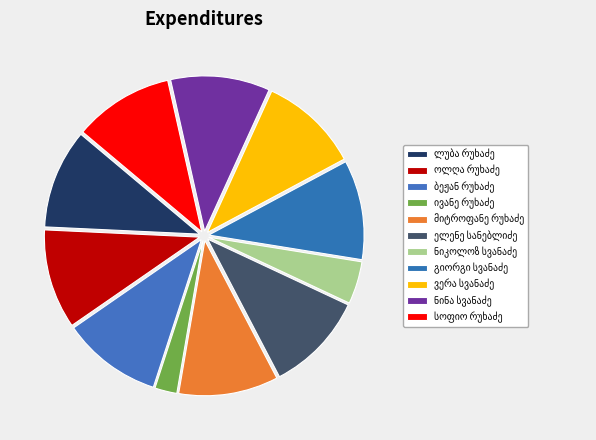

True or false: სოფიო რუხაძე accounts for 10% of the total.

True